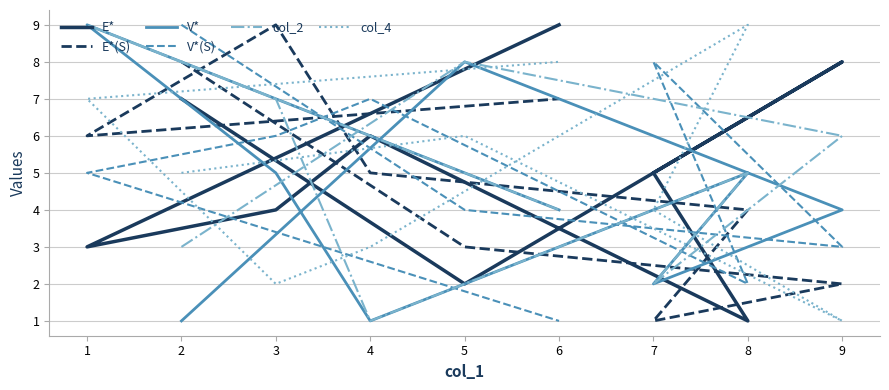

True or false: E* and col_2 intersect in this chart.

True